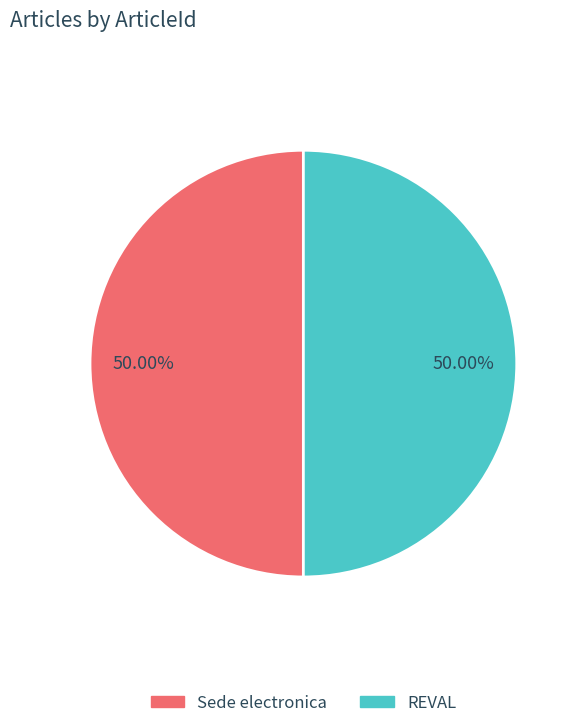

The REVAL slice represents 50% of the pie. True or false?

True